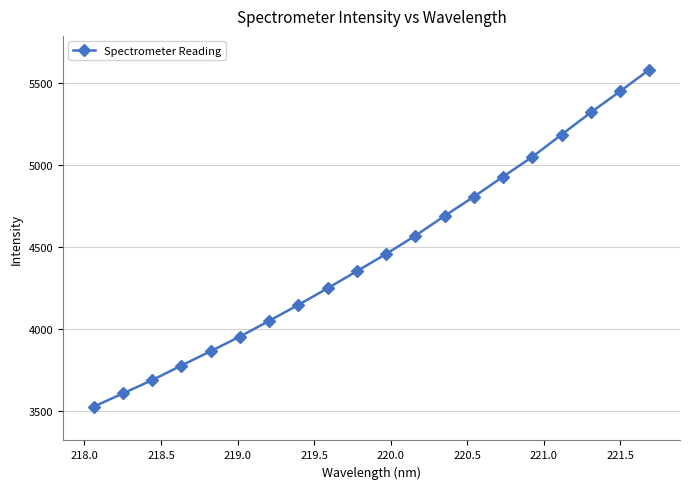

What is the smallest value displayed?

3523.1